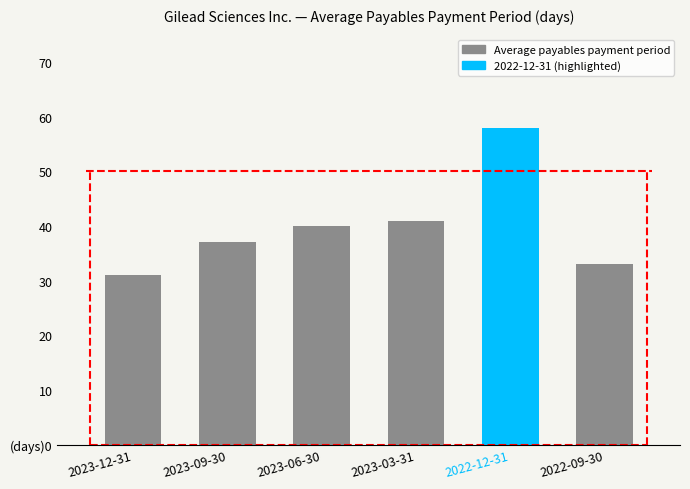

Read the value at 2023-06-30.

40